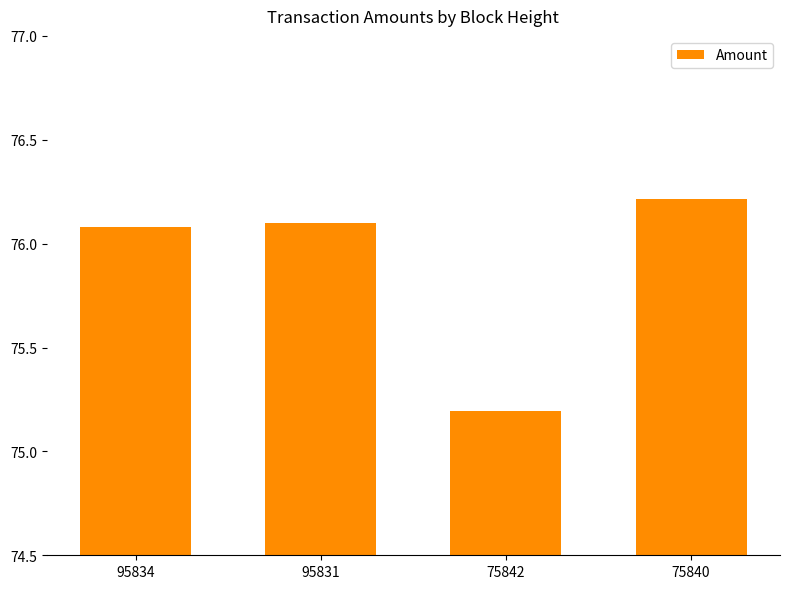

Count the number of categories in the chart.

4